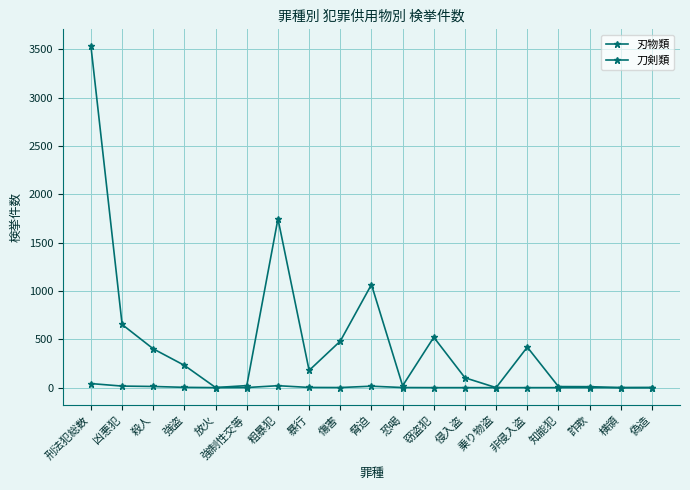

What is the sum of all 刃物類 values?

9389